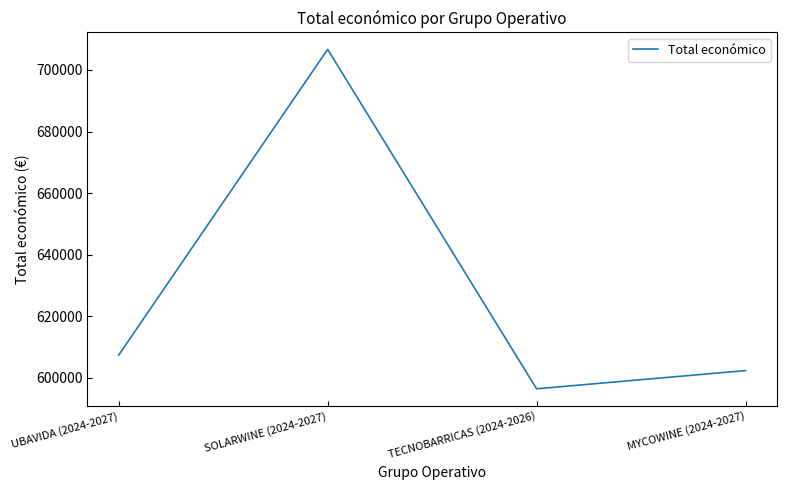

True or false: the data shows 602295.4 at MYCOWINE (2024-2027).

True